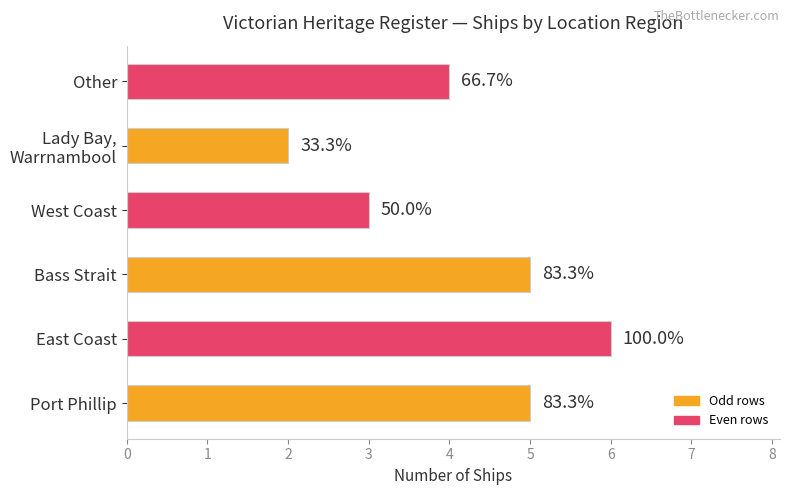

Does the chart contain any negative values?

No